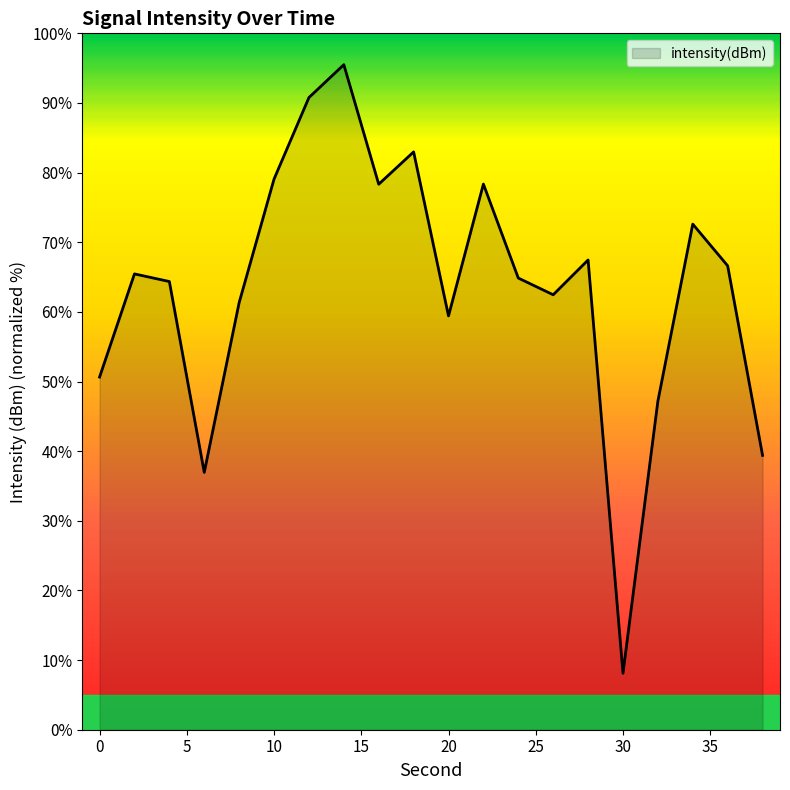

What is the greatest value displayed?

95.5